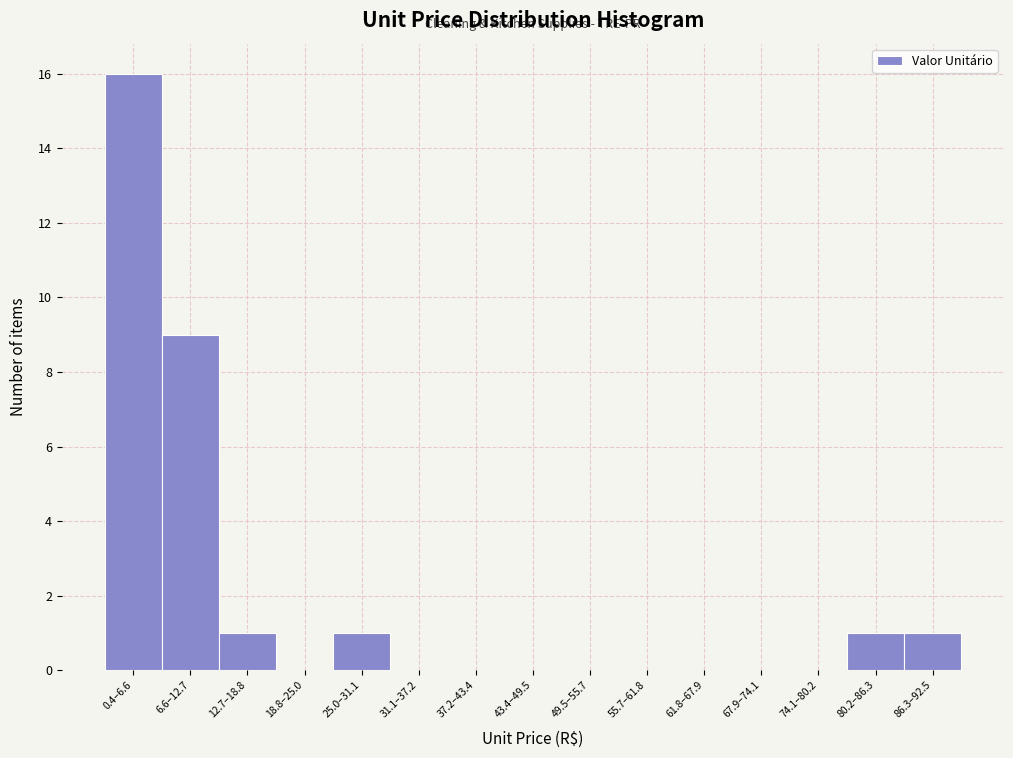

Reading left to right, what are all the values shown in this chart?

0.4–6.6=16	6.6–12.7=9	12.7–18.8=1	18.8–25.0=0	25.0–31.1=1	31.1–37.2=0	37.2–43.4=0	43.4–49.5=0	49.5–55.7=0	55.7–61.8=0	61.8–67.9=0	67.9–74.1=0	74.1–80.2=0	80.2–86.3=1	86.3–92.5=1